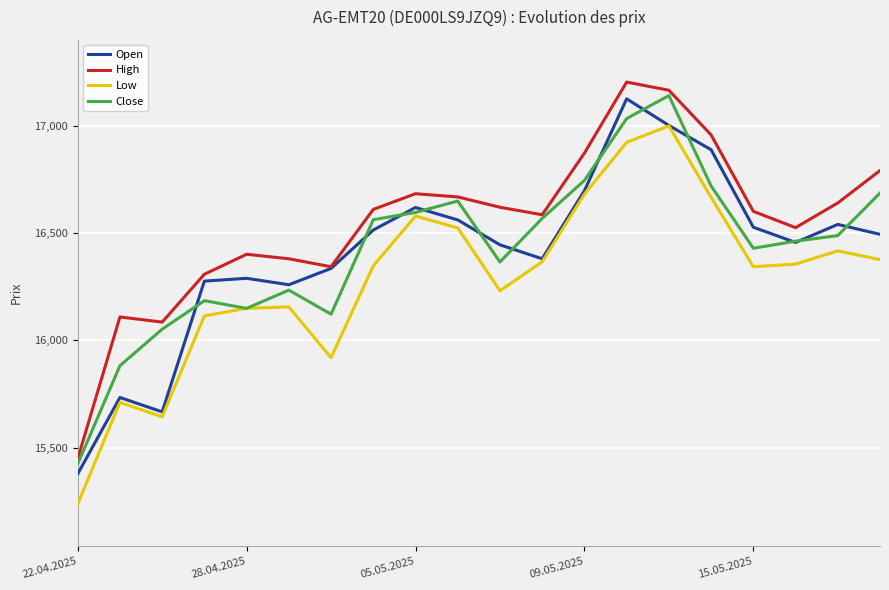

What is the minimum value for Open?

15378